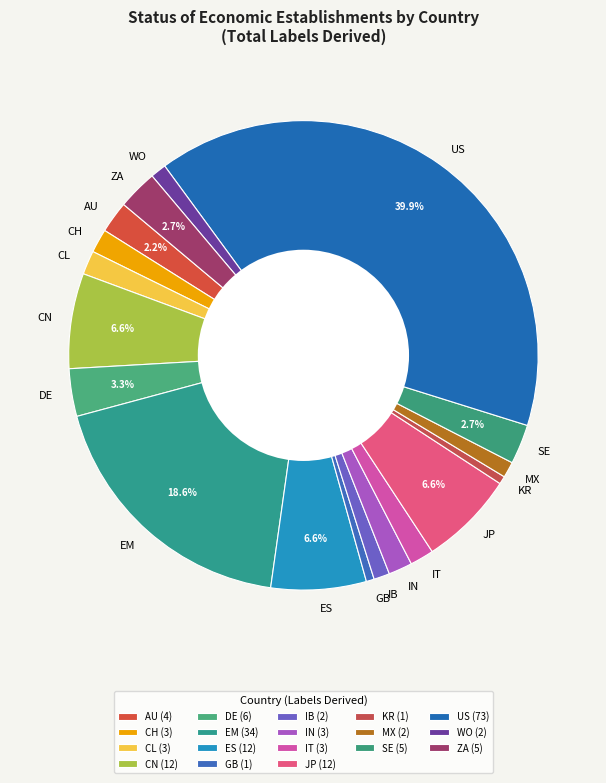

To the nearest percent, what is the difference between the largest and smallest slice percentages?

39%